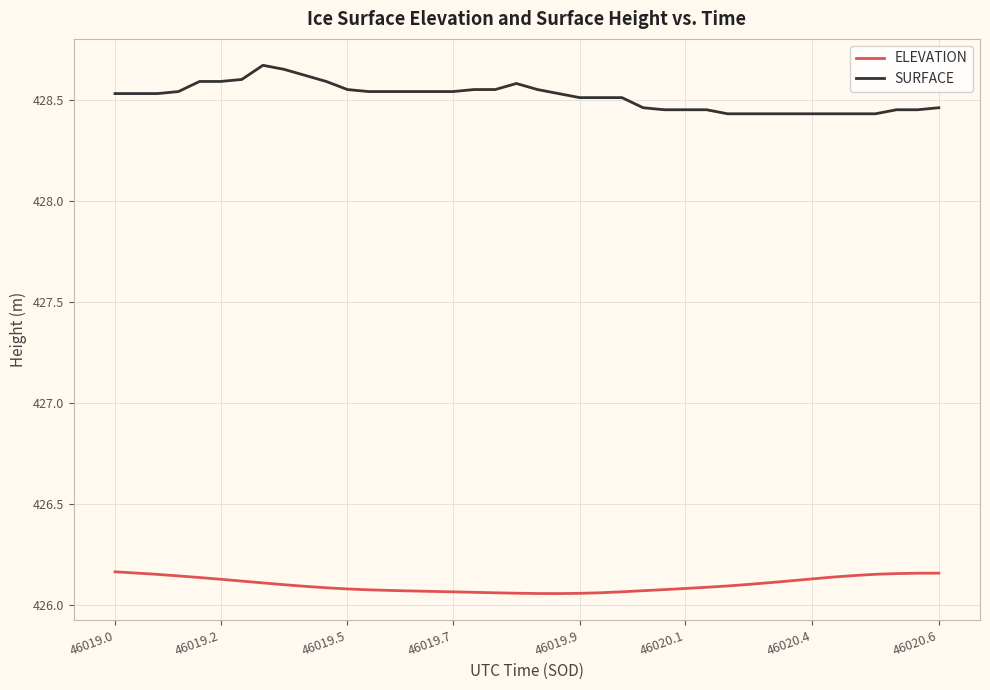

List the series in order of their overall mean, highest first.

SURFACE, ELEVATION